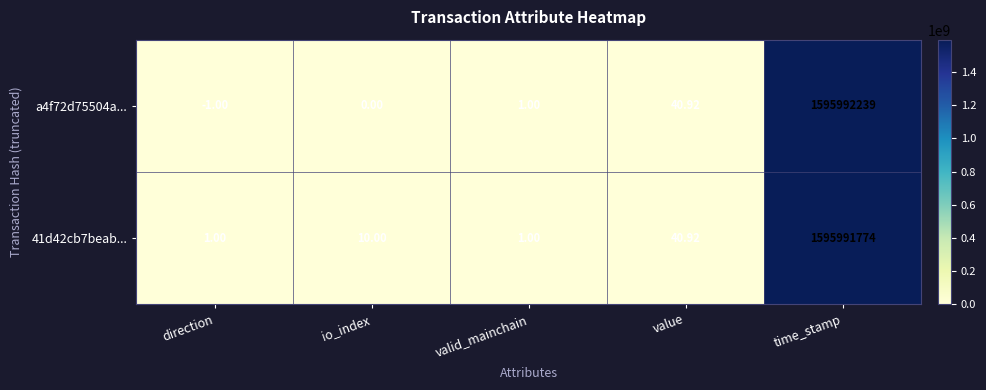

How many distinct data groups are displayed?

2